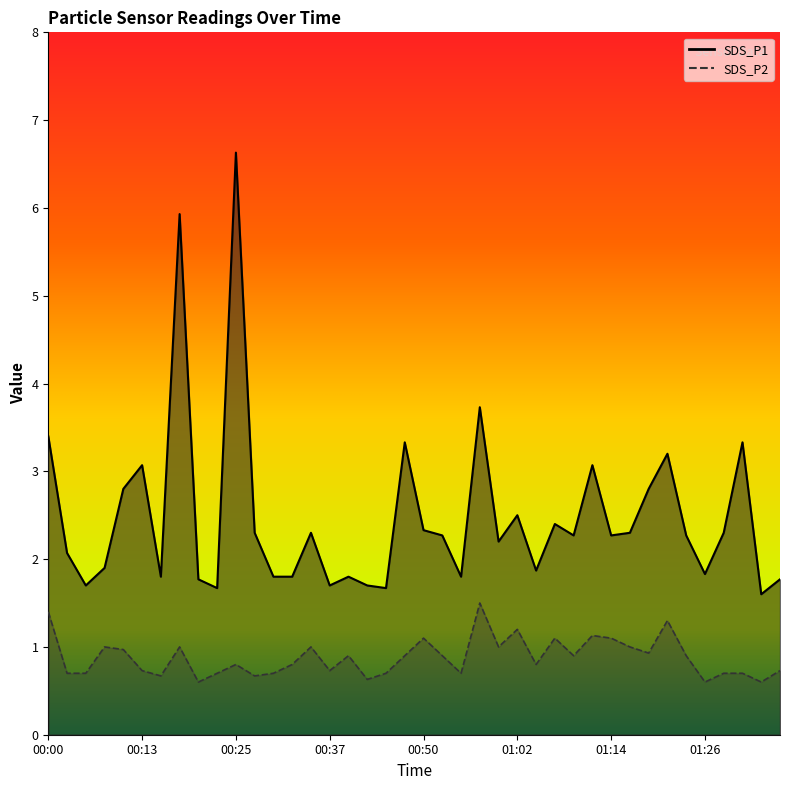

True or false: SDS_P1 has more than 2 interior local peaks.

True